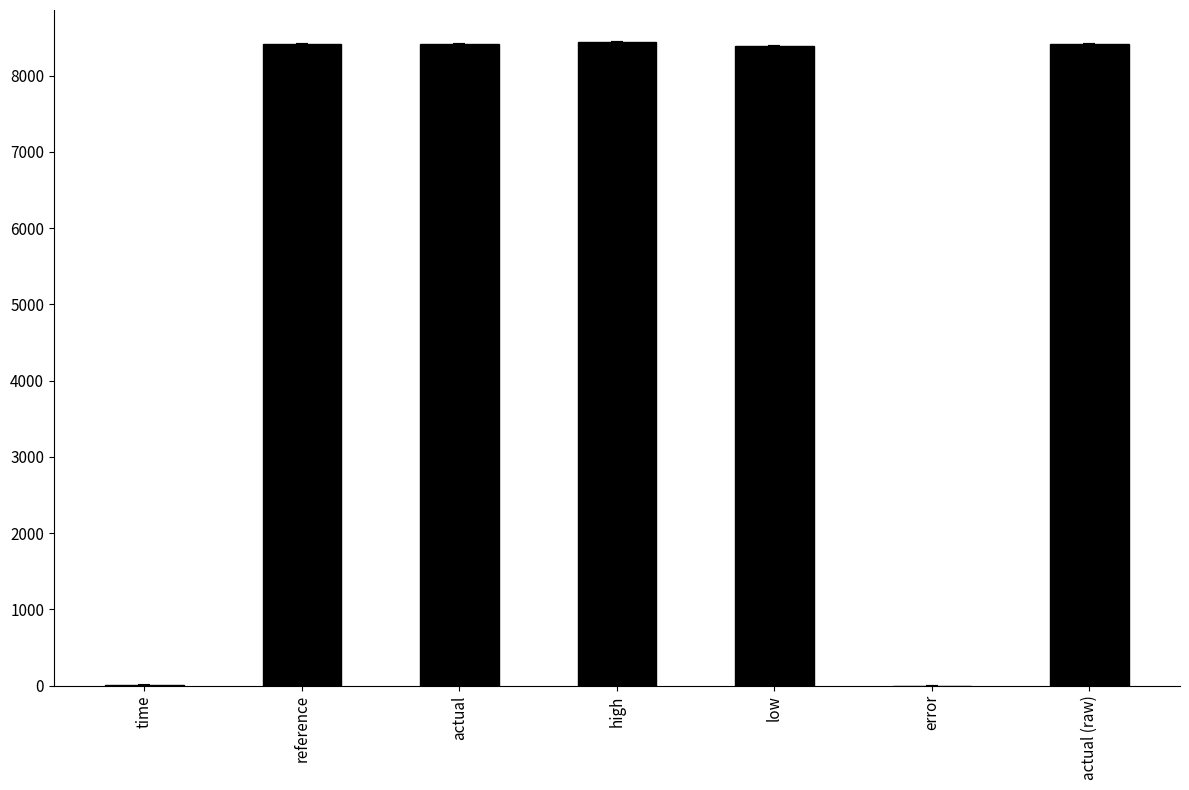

What is the greatest value displayed?

8439.6